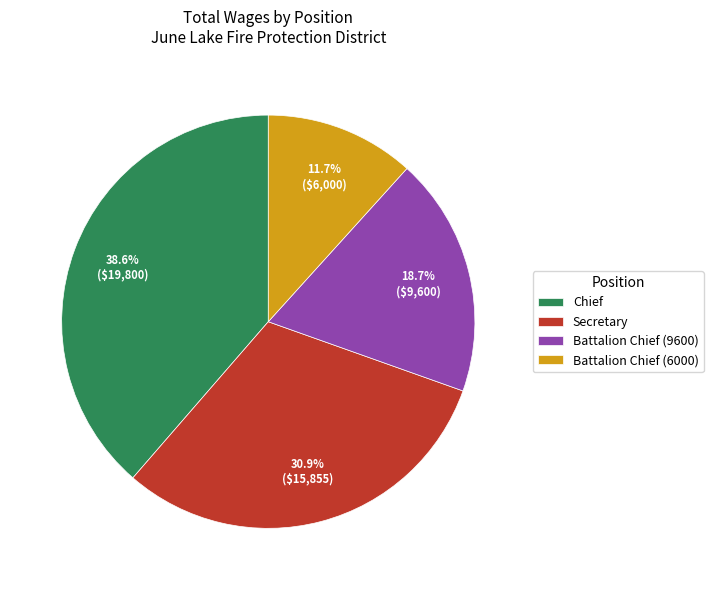

Does Secretary represent more than half of the total?

No